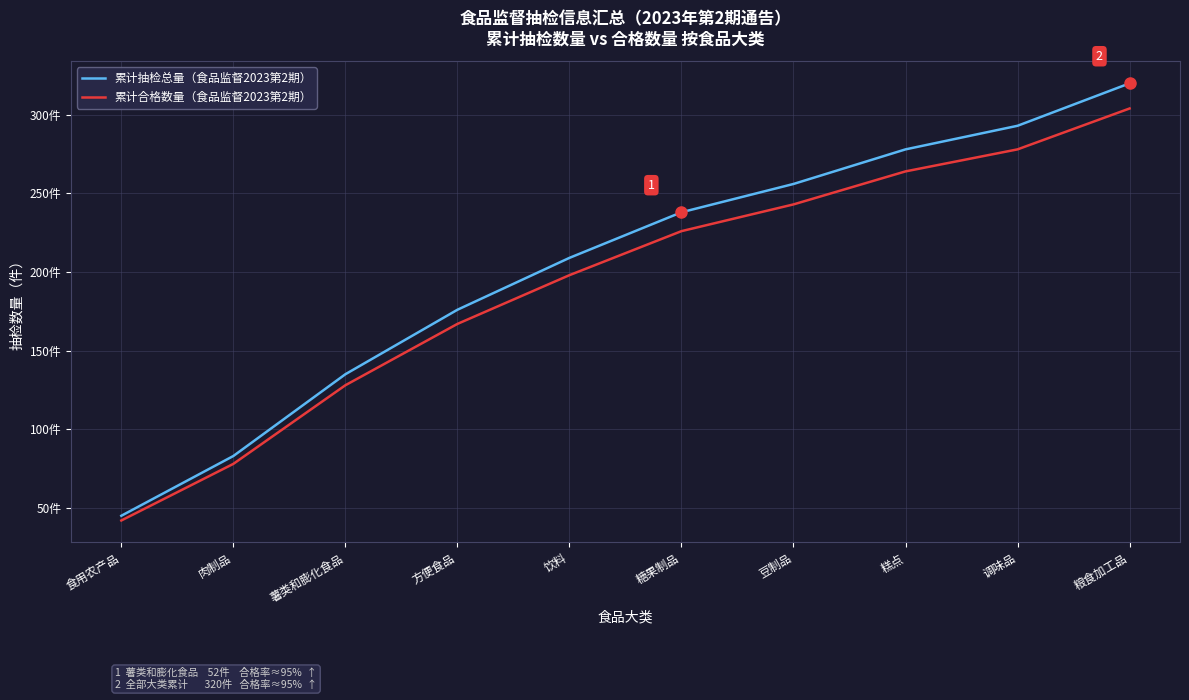

Does the chart have visible grid lines?

Yes